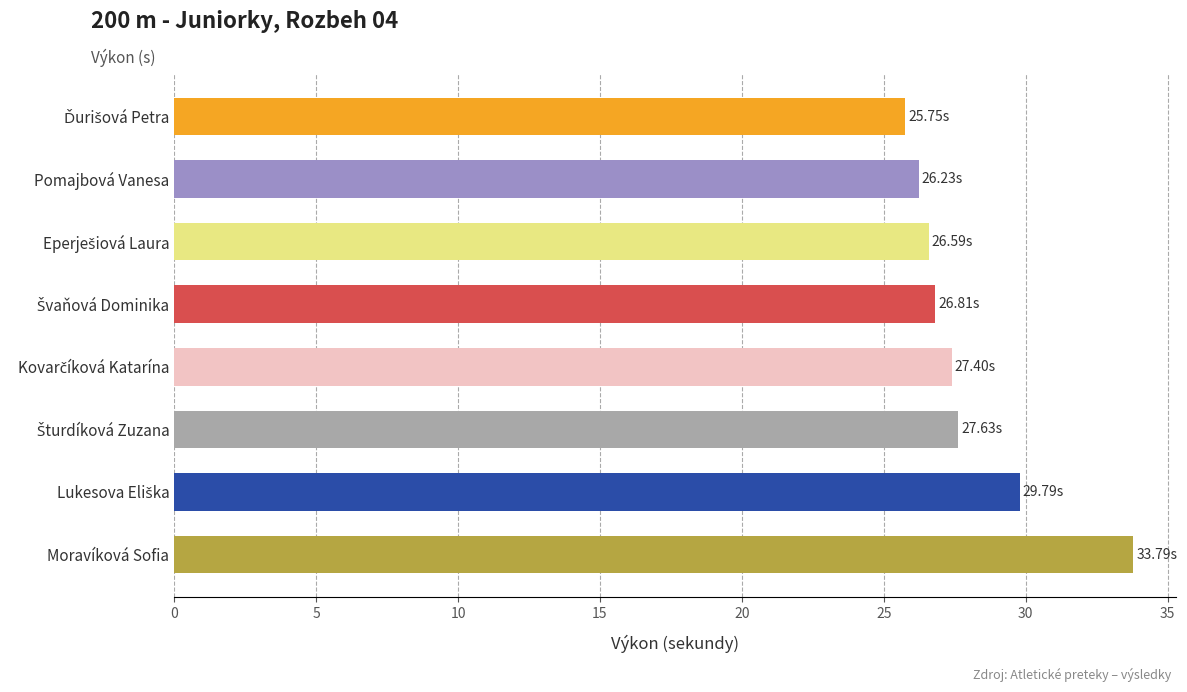

How many bars are there in total?

8